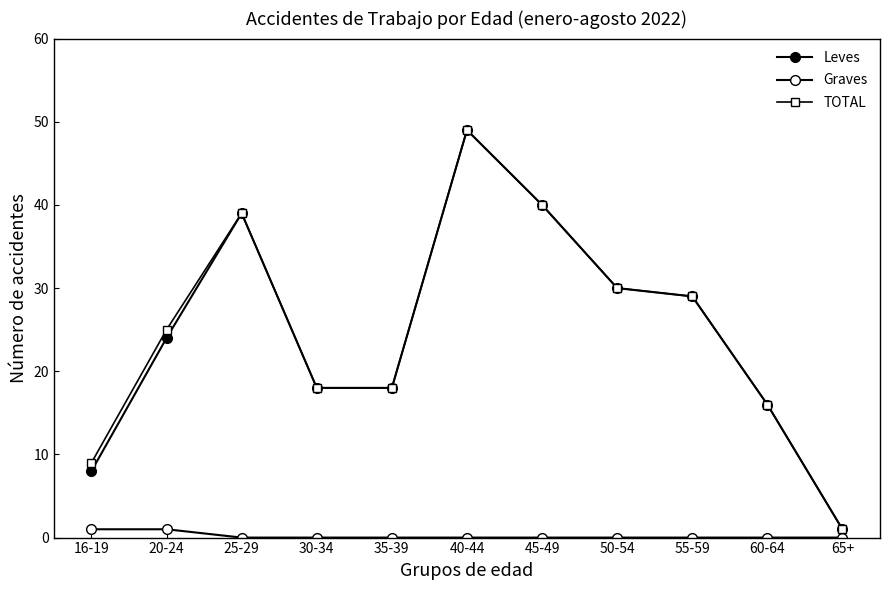

Between 55-59 and 65+, which series saw the biggest shift?

Leves